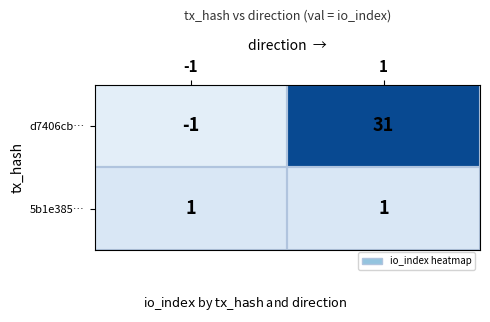

Which series has the largest total across all categories?

d7406cb…